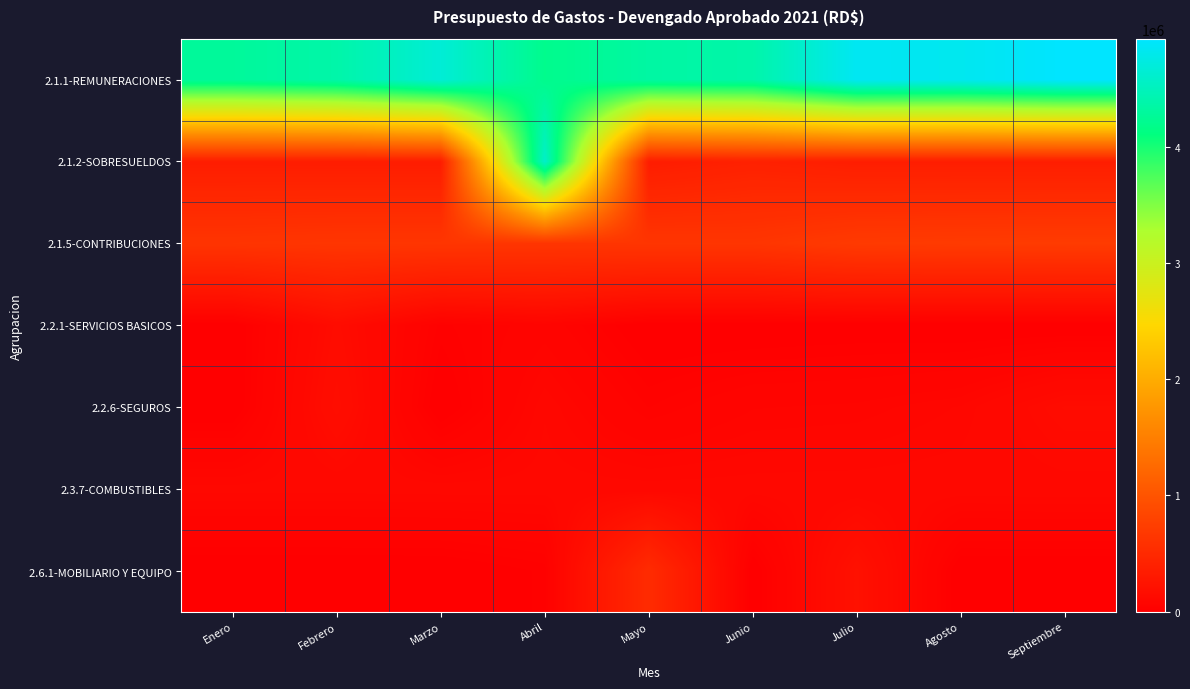

Which category has the lowest value across all series?

Enero